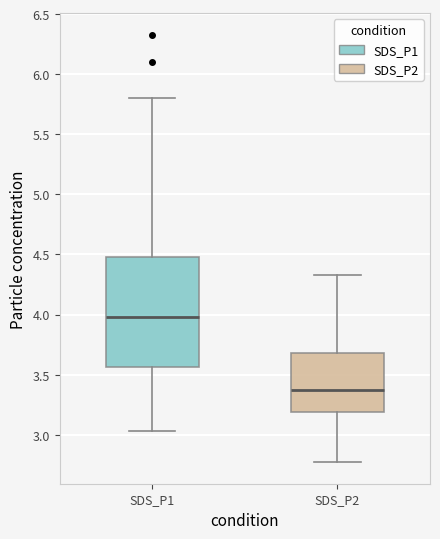

Which box is the tallest, from its lower edge to its upper edge?

SDS_P1